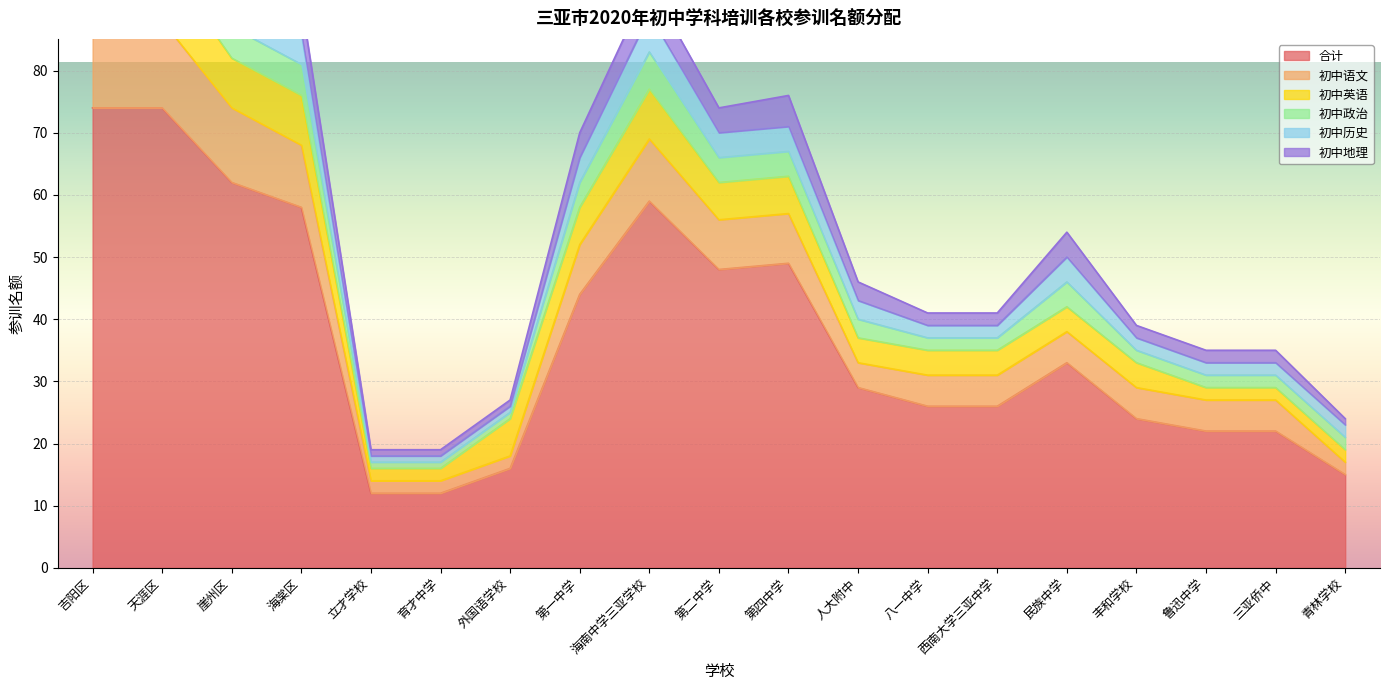

True or false: 初中英语 has more than 2 interior local peaks.

False